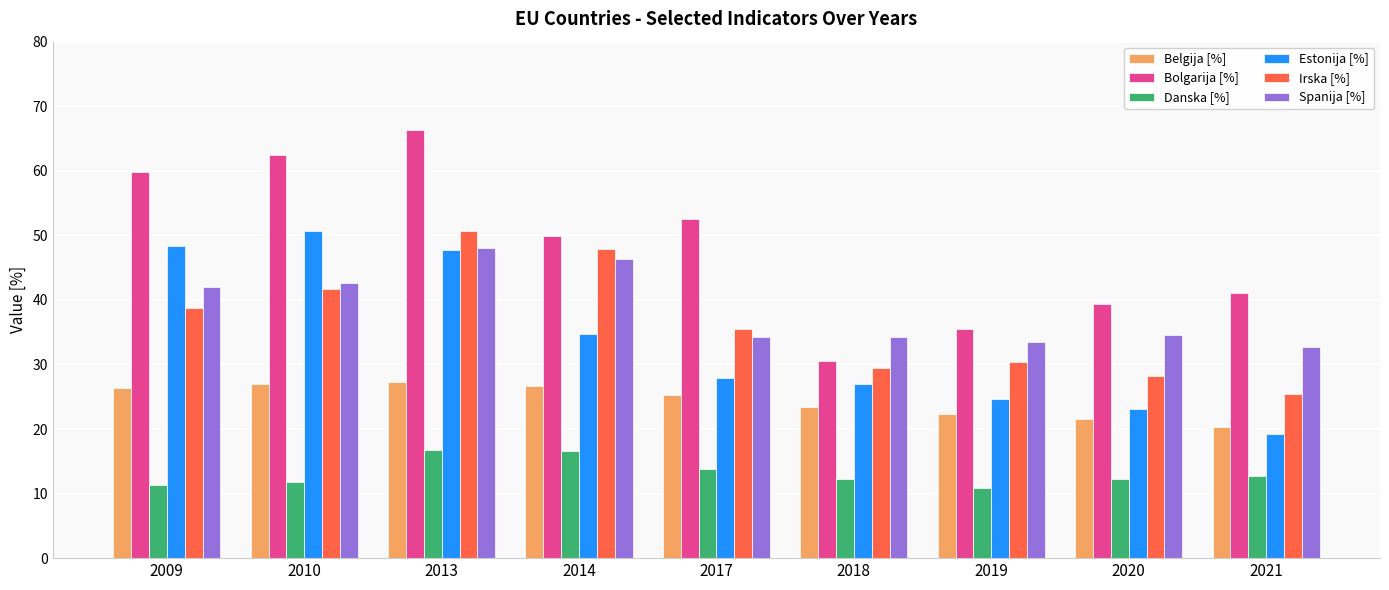

Is the value of Danska [%] at 2014 greater than the value of Irska [%] at 2018?

No